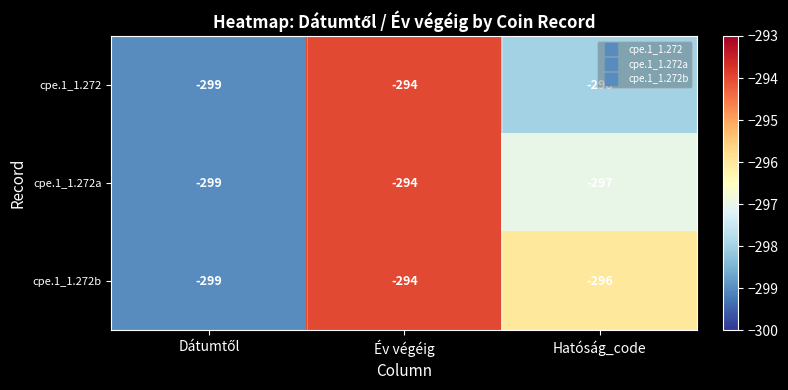

How many distinct data groups are displayed?

3